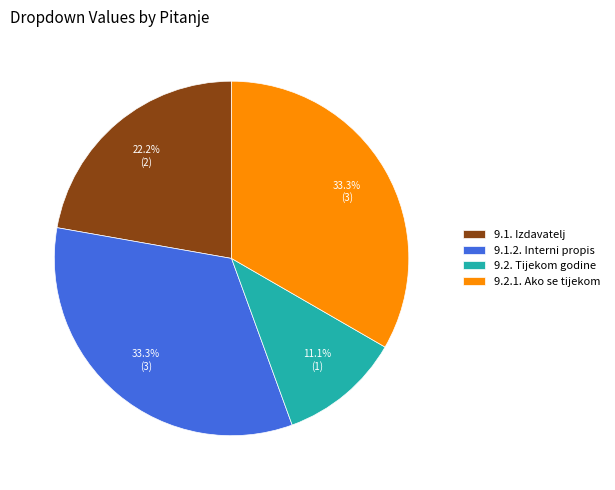

Which category has the smallest portion of the pie?

9.2. Tijekom godine